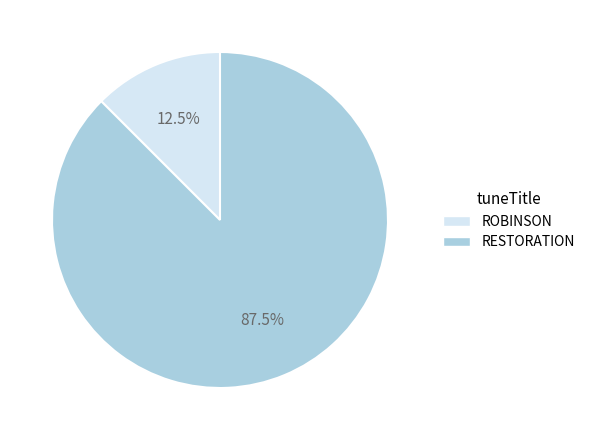

Which category has the biggest portion of the pie?

RESTORATION